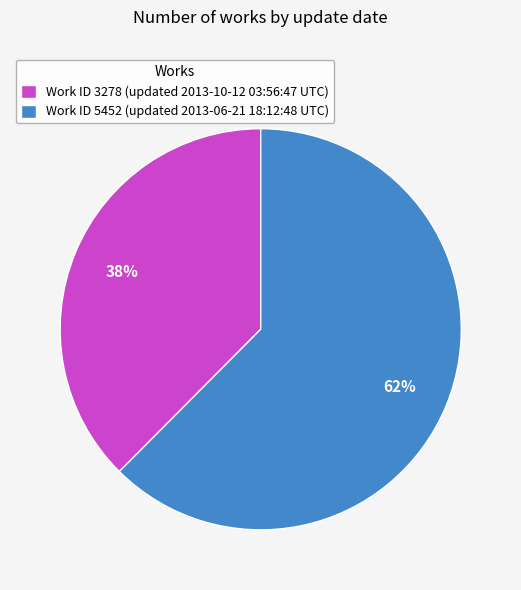

Which has a higher value, Work ID 5452 (updated 2013-06-21 18:12:48 UTC) or Work ID 3278 (updated 2013-10-12 03:56:47 UTC)?

Work ID 5452 (updated 2013-06-21 18:12:48 UTC)